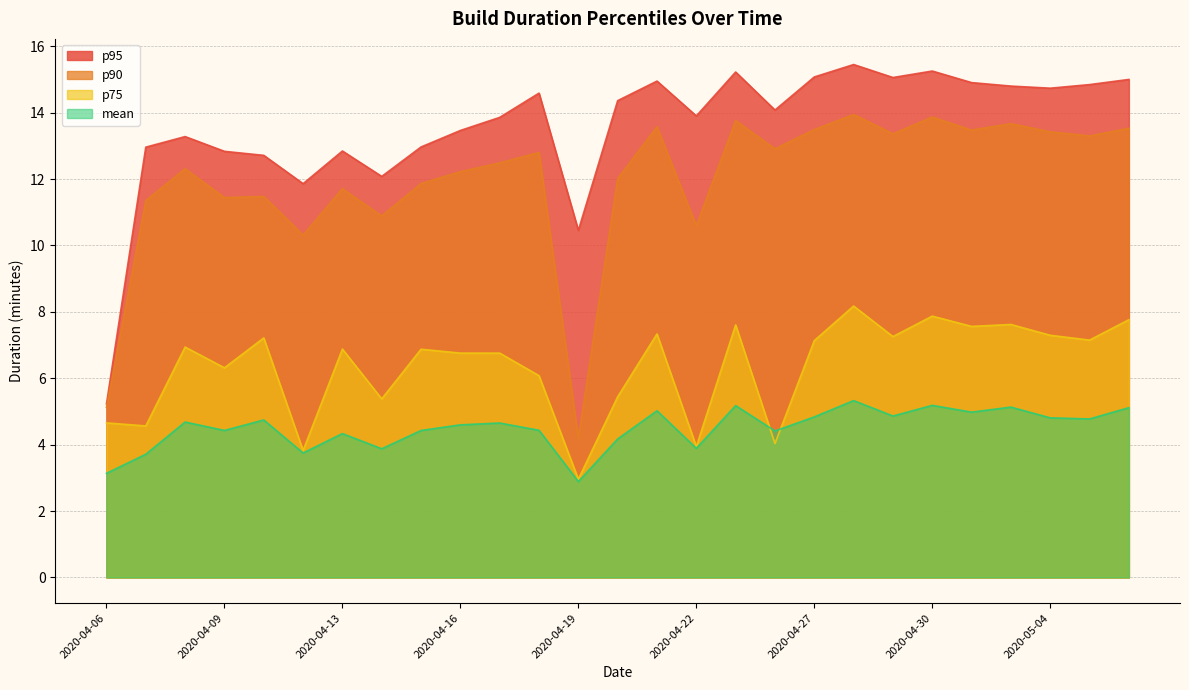

How many lines are shown in the chart?

4